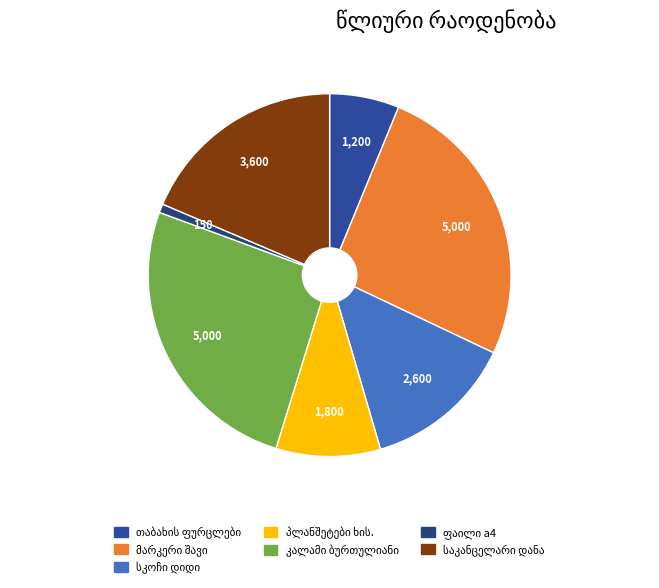

Does any single category account for the majority?

No